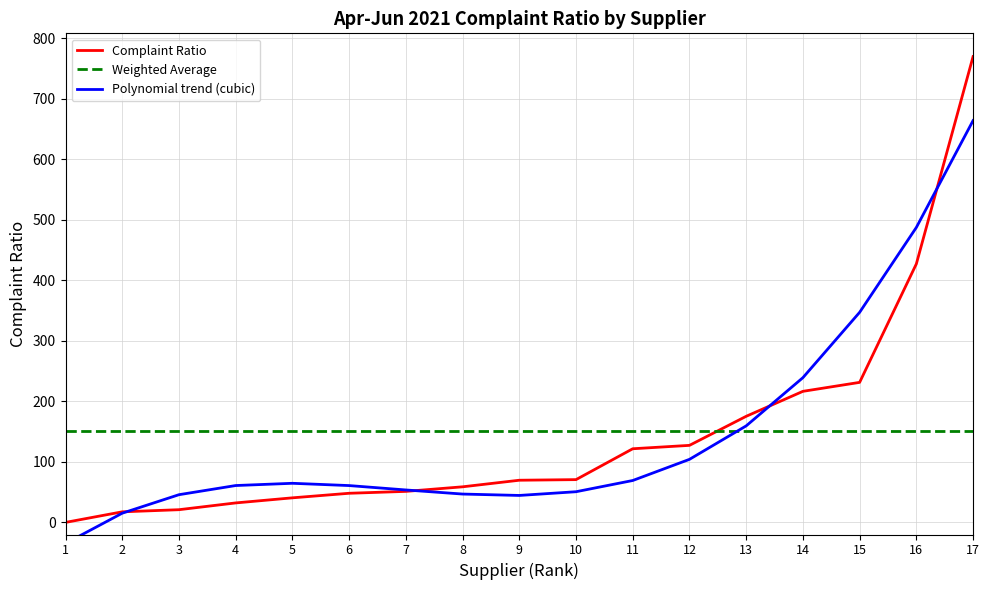

Which category has the lowest value across all series?

1